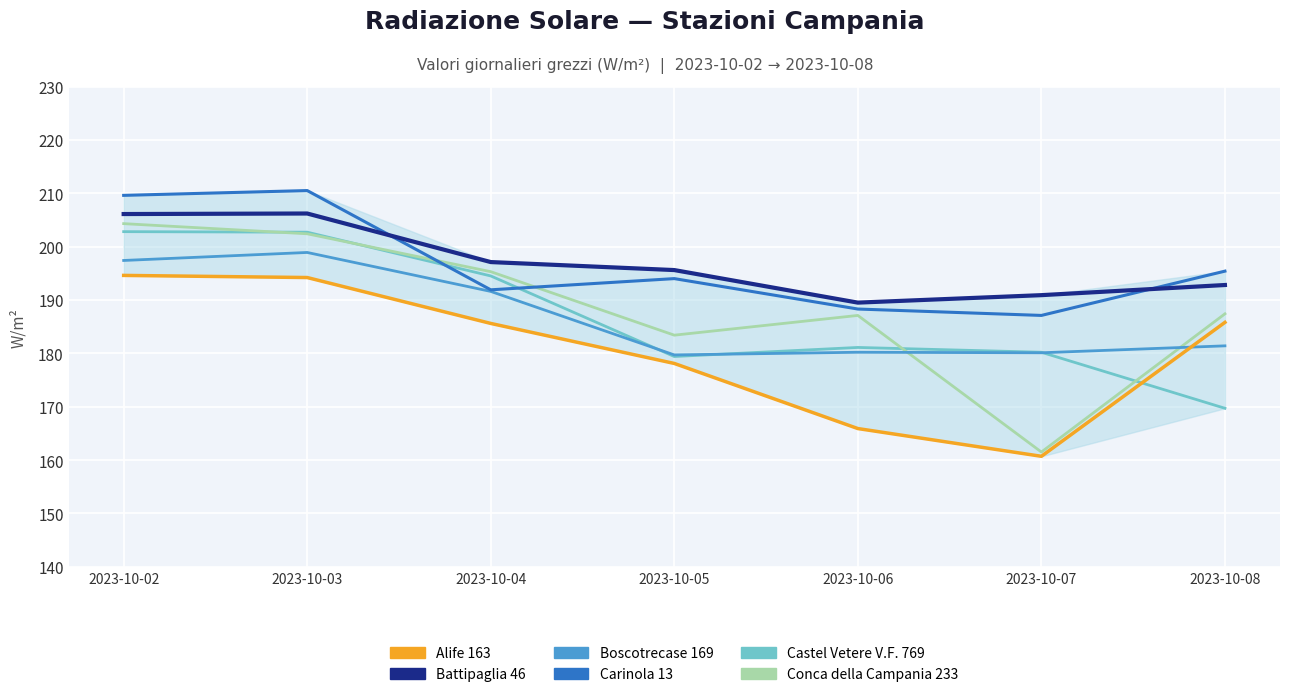

Is the value of Carinola 13 at 2023-10-03 greater than the value of Castel Vetere V.F. 769 at 2023-10-04?

Yes